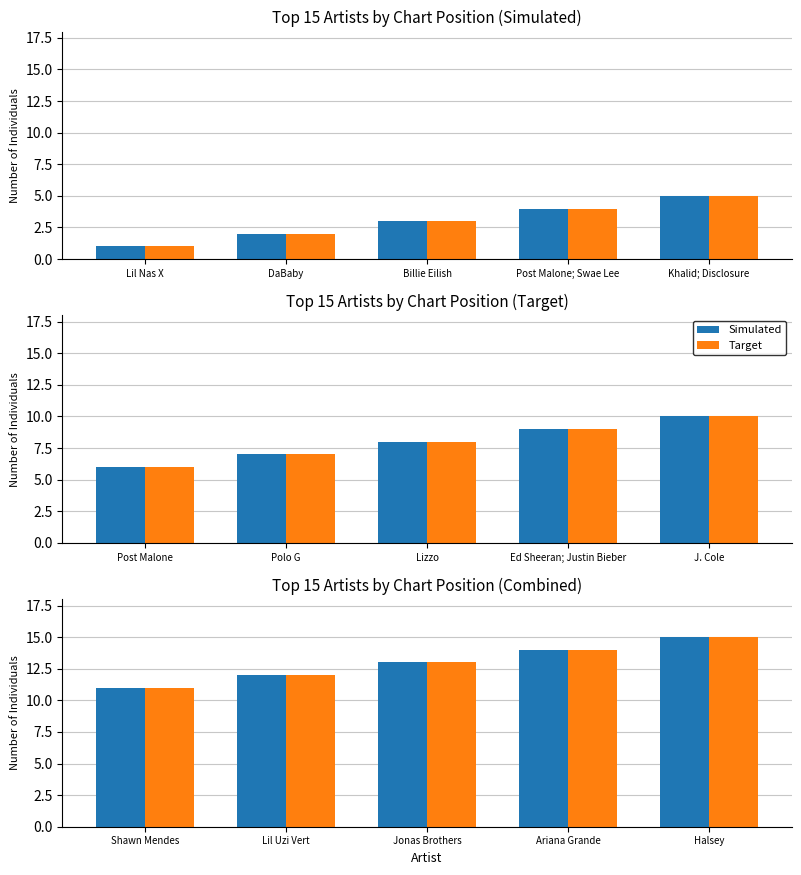

How many distinct data groups are displayed?

2